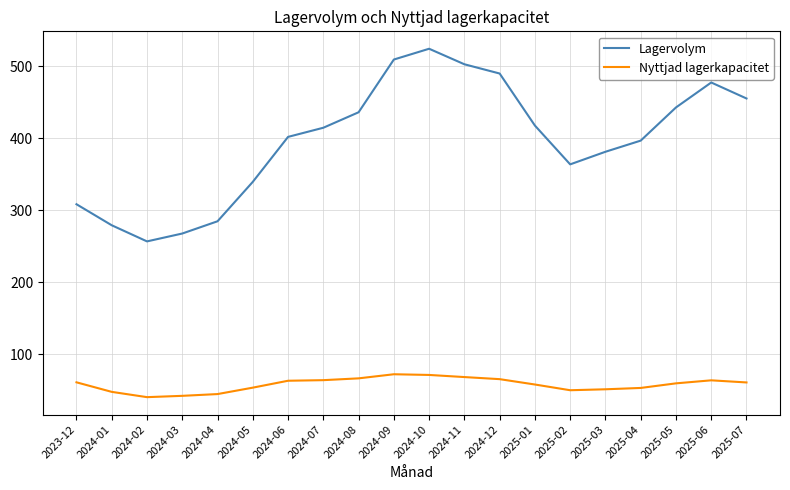

How many categories are shown in the chart?

20